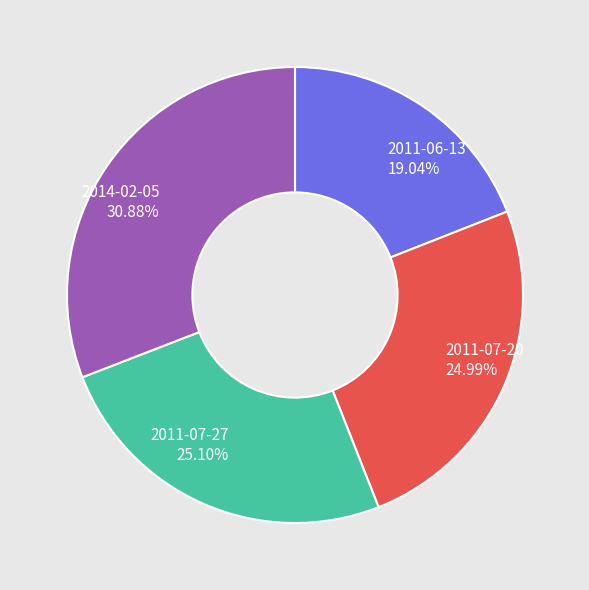

To the nearest percent, what is the difference between the 2011-07-27 and 2011-06-13 slice percentages?

6%